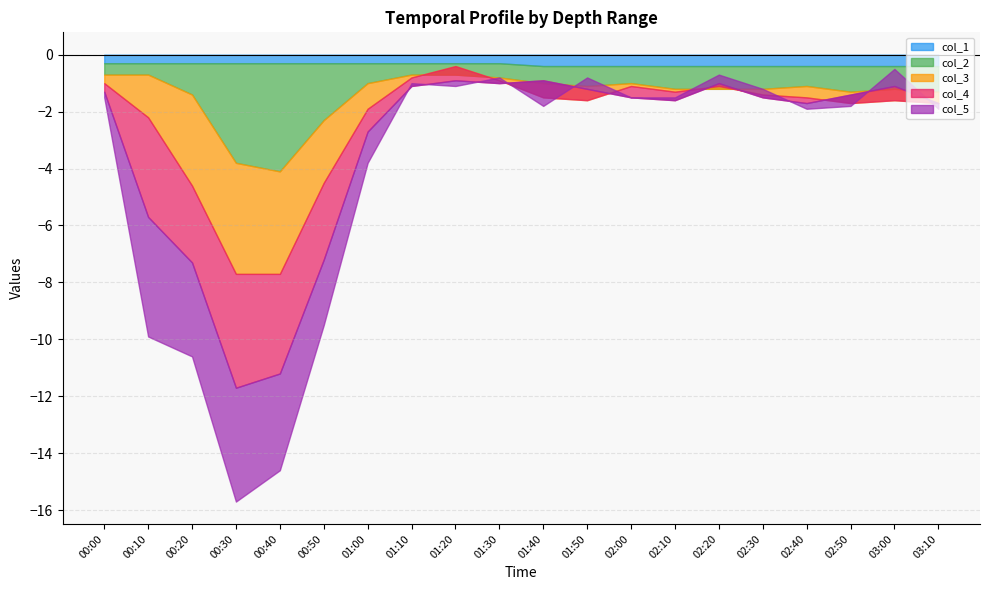

Which series has the largest total across all categories?

col_1